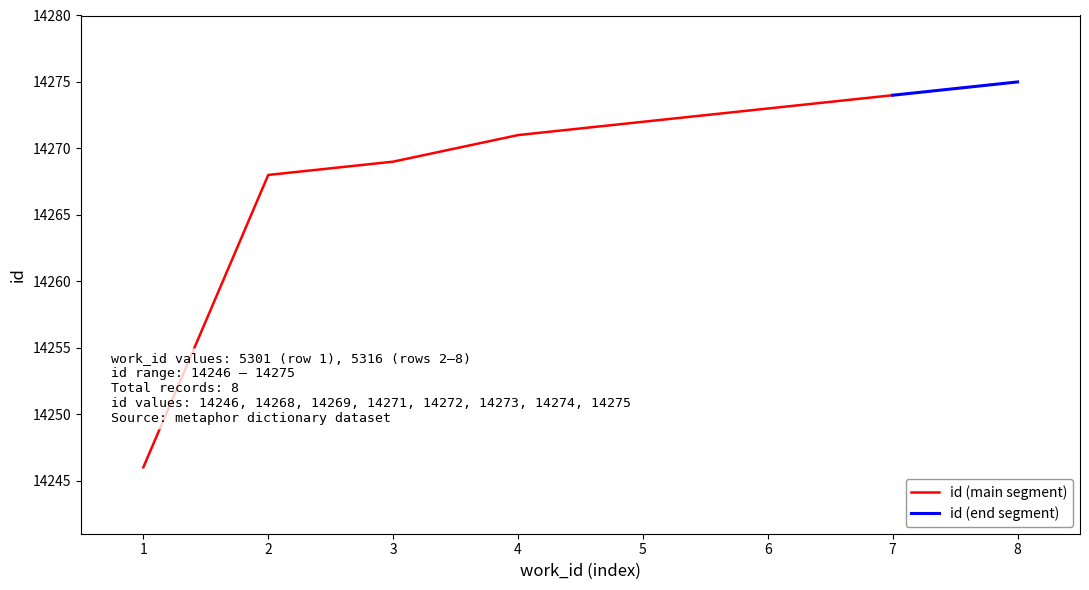

List the labels in order of id (main segment) value, largest first.

7, 6, 5, 4, 3, 2, 1